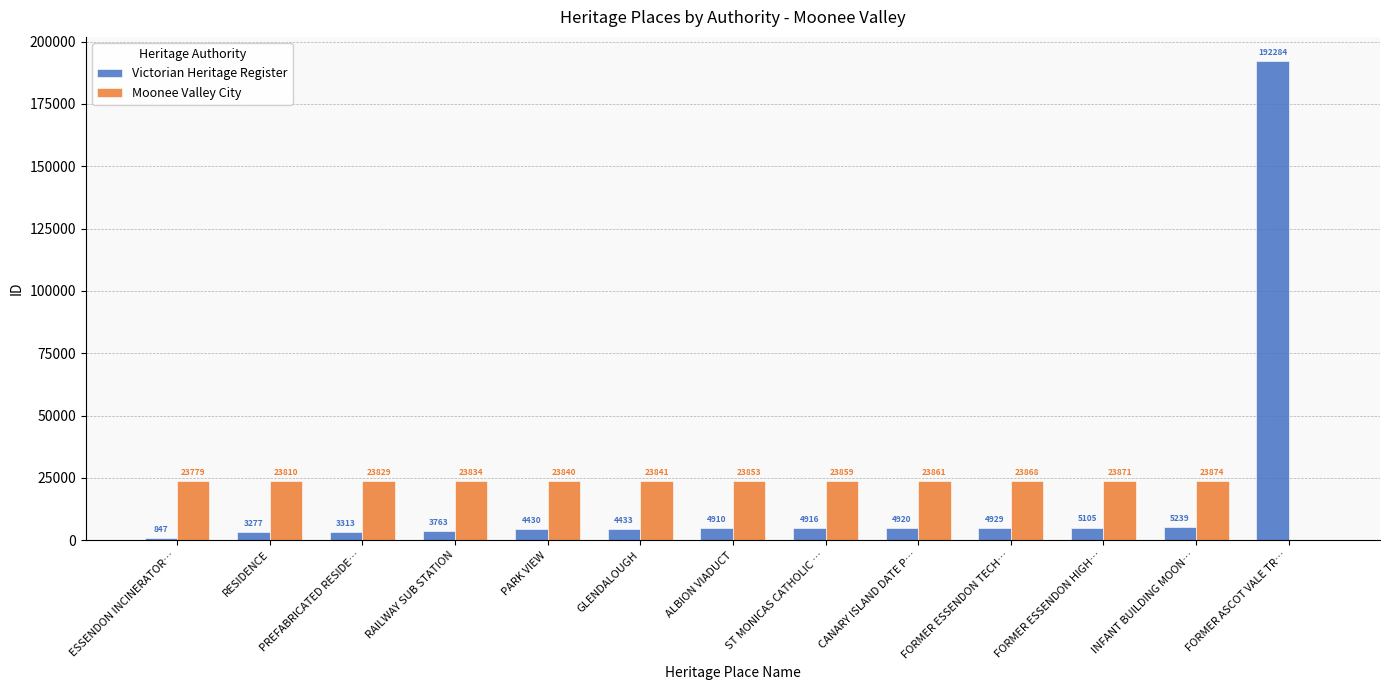

How many series are shown in this chart?

2